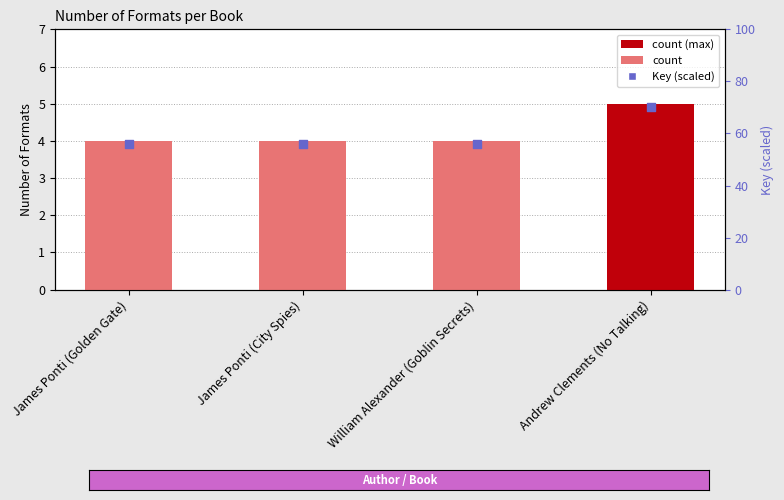

At how many categories does at least one series exceed 18?

4